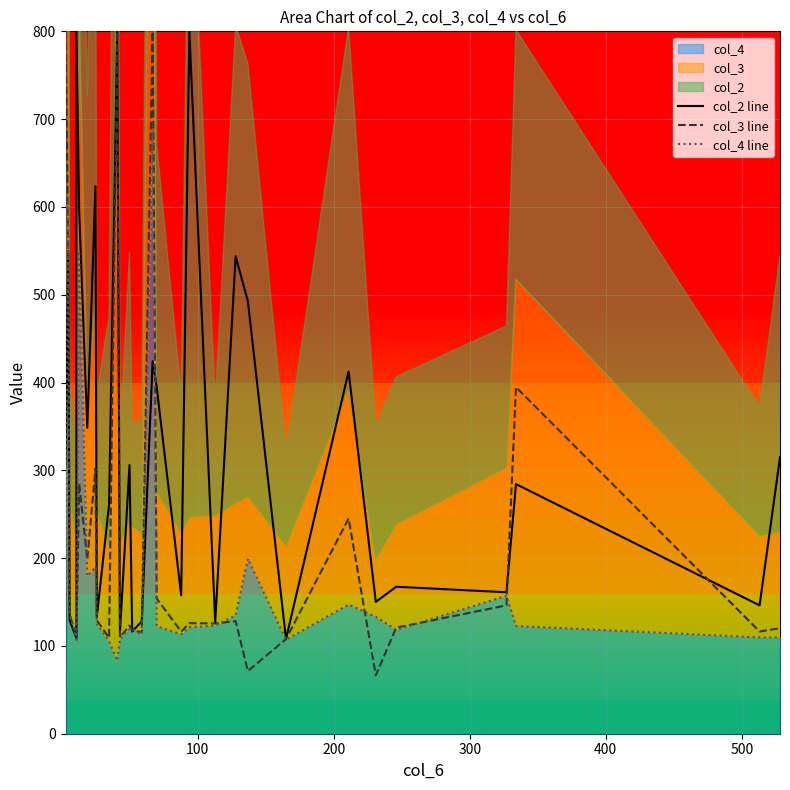

The value of col_2 line at 8 is 28.6. True or false?

False